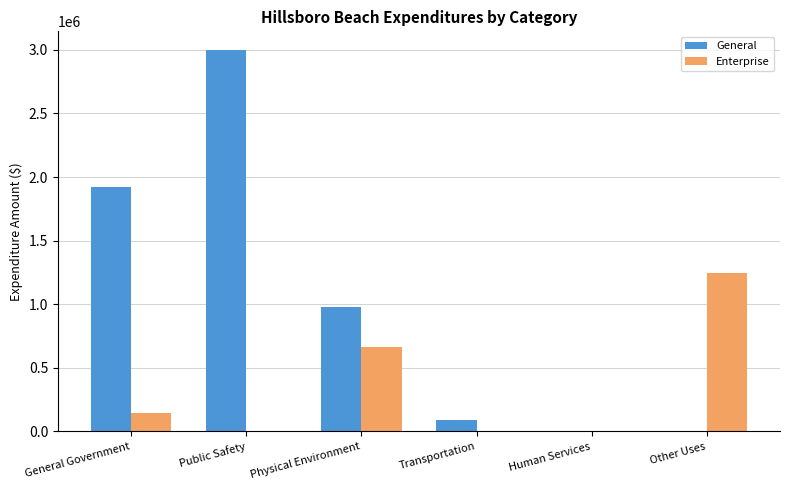

Which series has the largest total across all categories?

General